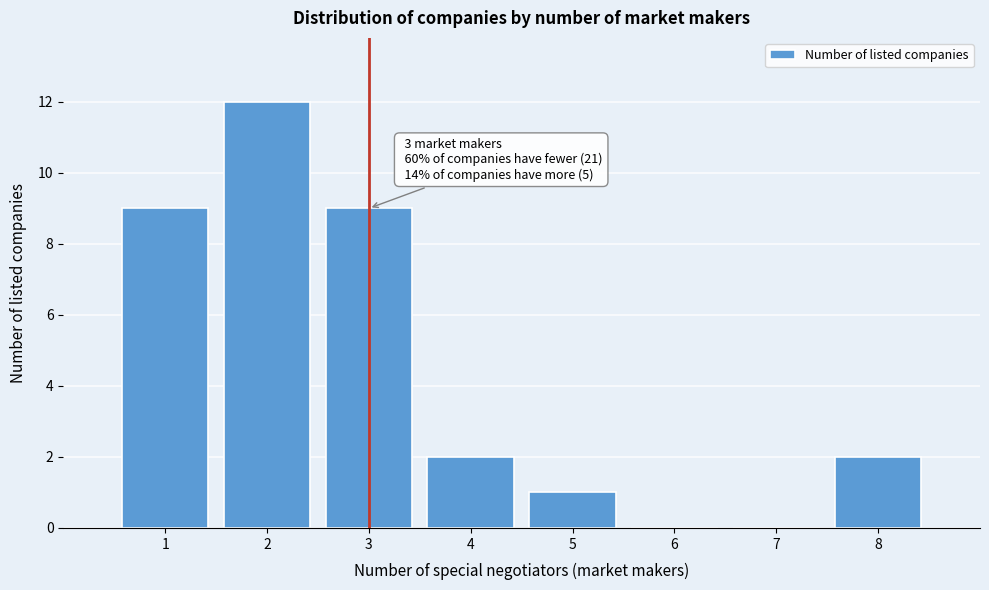

Over which range of the x-axis is the bar tallest?

1.5 to 2.5